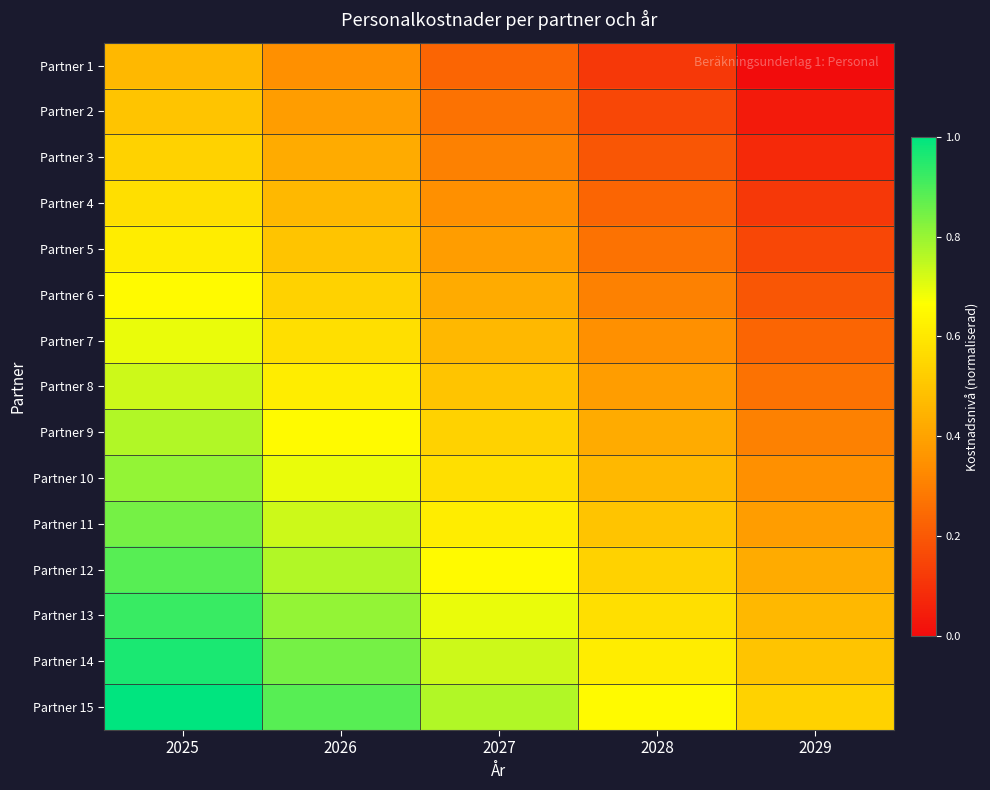

What is the maximum value shown in the chart?

1.0